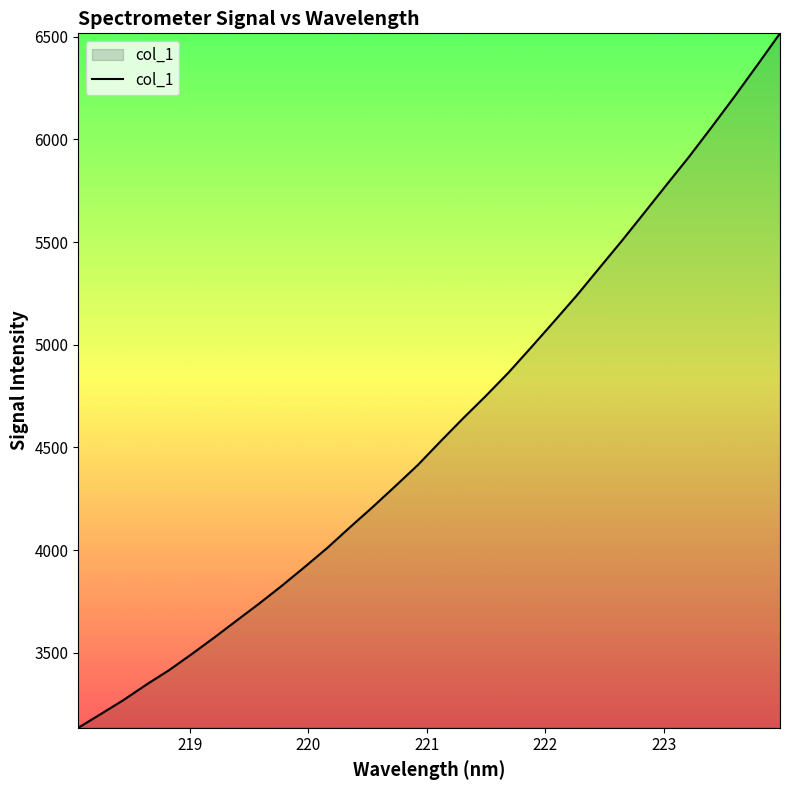

What is the greatest value displayed?

6515.8